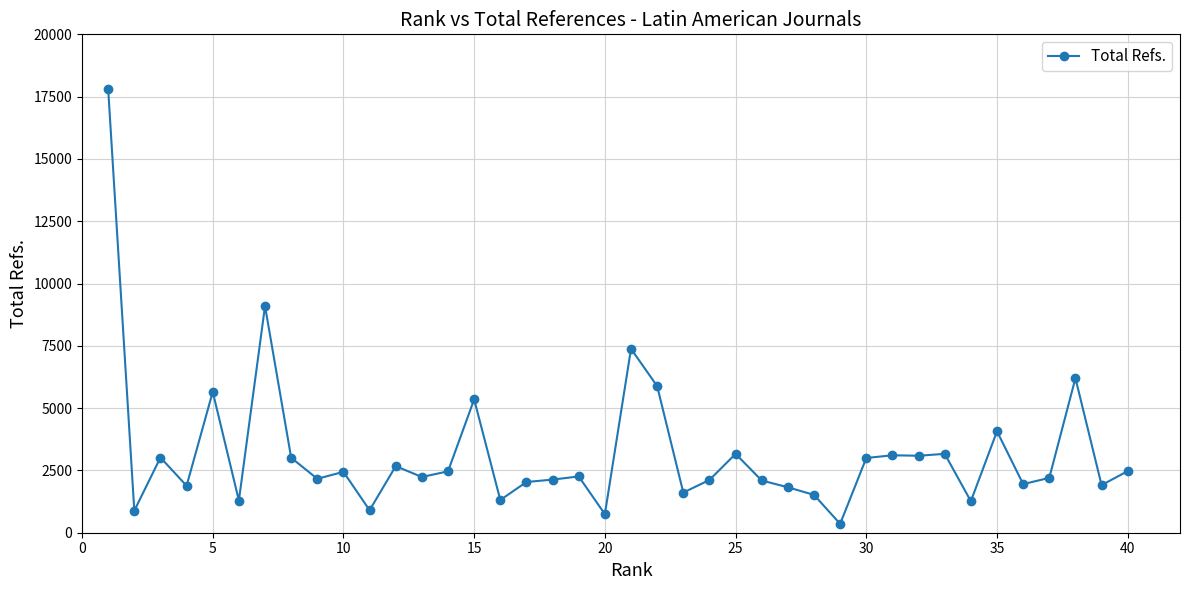

What is the difference between the maximum and second lowest values?

17061